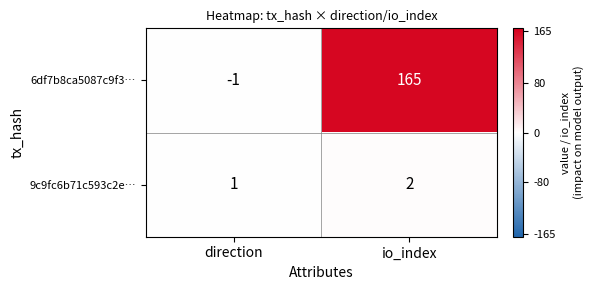

What is the sum of the 9c9fc6b71c593c2e… values at io_index and direction?

3